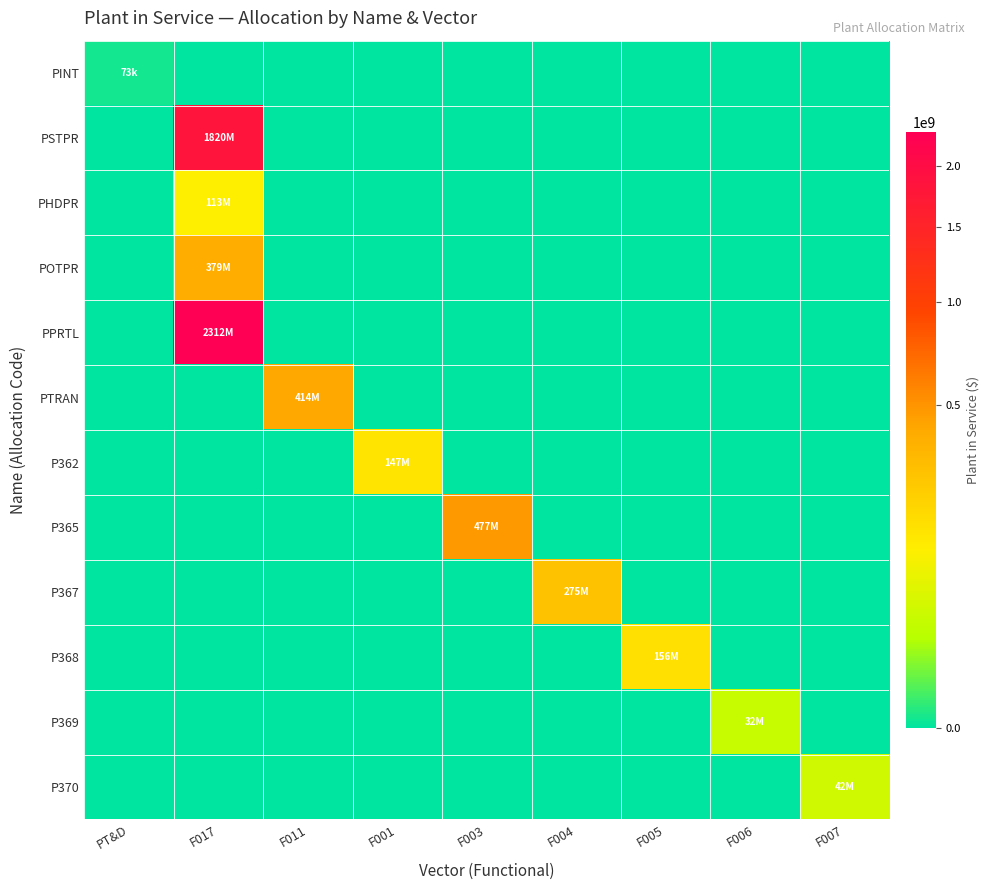

Which has a higher value, F006 or F004?

F006